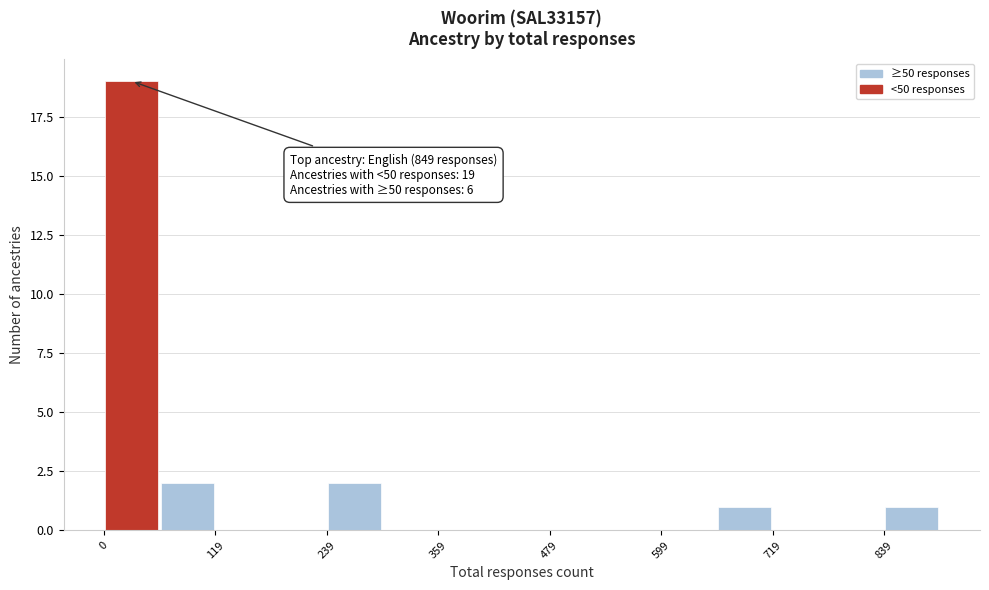

Read against the x-axis, roughly where is the centre of the tallest bar?

20